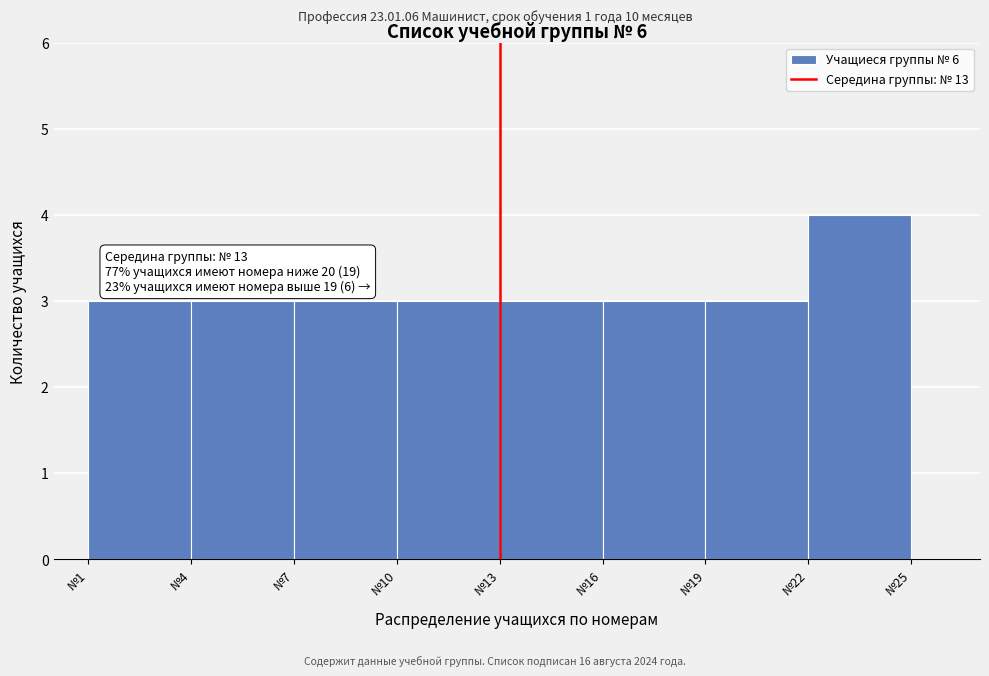

Over which range of the x-axis is the bar tallest?

22 to 25